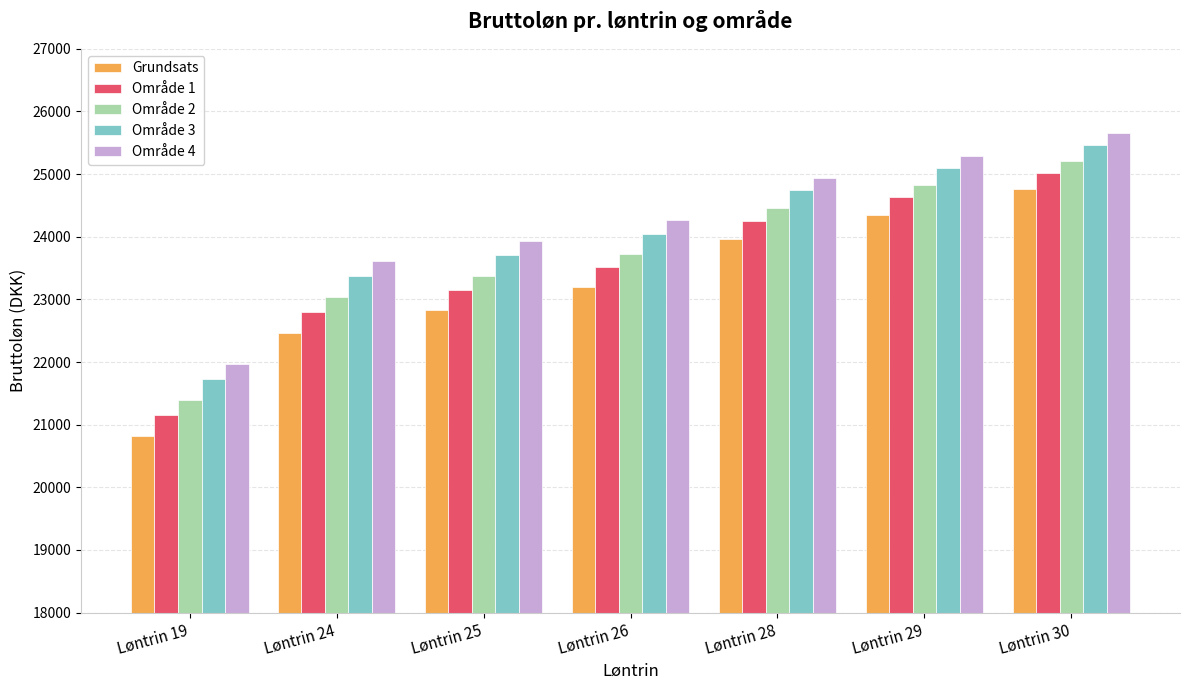

Which series changed the most between Løntrin 26 and Løntrin 30?

Grundsats